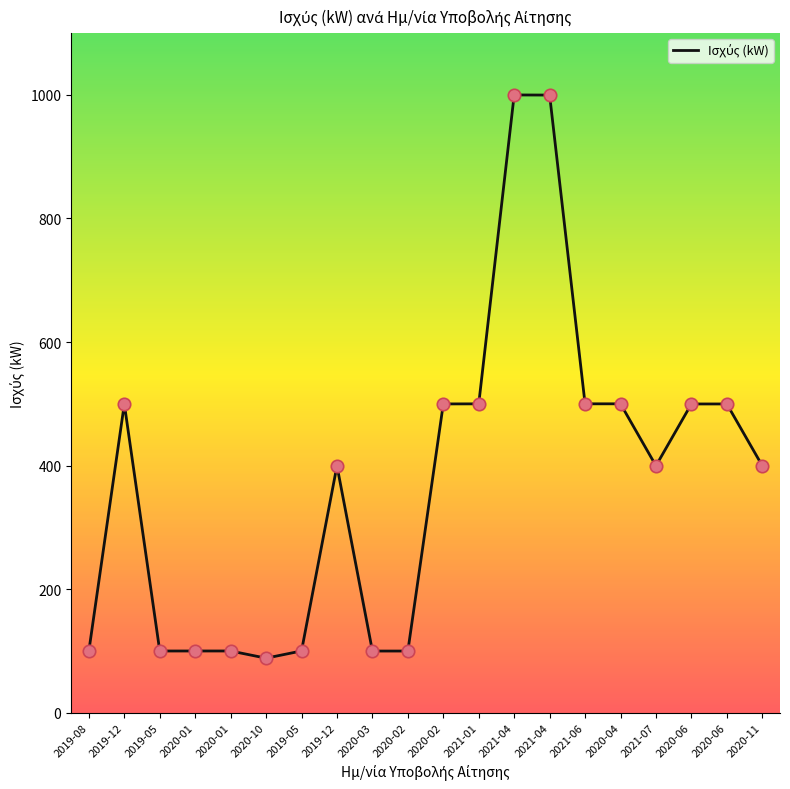

What is the change in value from 2019-12 to 2020-02?

-399.9